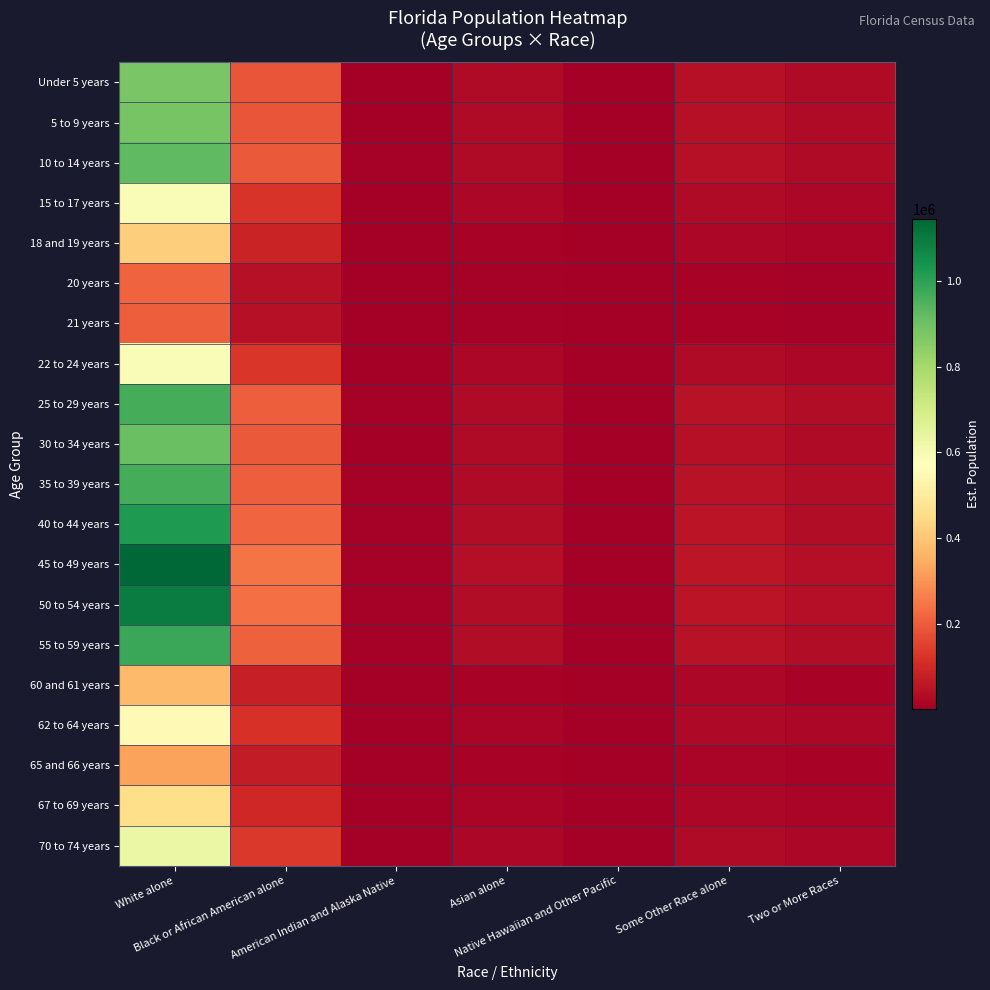

Reading right to left, extract all data points from this chart.

Under 5 years: Two or More Races=29376.1	Some Other Race alone=42340.9	Native Hawaiian and Other Pacific=763.7	Asian alone=28272.3	American Indian and Alaska Native=4441.9	Black or African American alone=186475.7	White alone=877045.7
5 to 9 years: Two or More Races=29560.7	Some Other Race alone=42607.1	Native Hawaiian and Other Pacific=768.5	Asian alone=28450.1	American Indian and Alaska Native=4469.9	Black or African American alone=187648.1	White alone=882559.6
10 to 14 years: Two or More Races=30945.2	Some Other Race alone=44602.5	Native Hawaiian and Other Pacific=804.5	Asian alone=29782.5	American Indian and Alaska Native=4679.2	Black or African American alone=196436.3	White alone=923892.8
15 to 17 years: Two or More Races=19633.6	Some Other Race alone=28298.7	Native Hawaiian and Other Pacific=510.4	Asian alone=18895.9	American Indian and Alaska Native=2968.8	Black or African American alone=124632.0	White alone=586177.8
18 and 19 years: Two or More Races=13980.5	Some Other Race alone=20150.7	Native Hawaiian and Other Pacific=363.5	Asian alone=13455.3	American Indian and Alaska Native=2114.0	Black or African American alone=88746.8	White alone=417400.3
20 years: Two or More Races=7060.9	Some Other Race alone=10177.1	Native Hawaiian and Other Pacific=183.6	Asian alone=6795.6	American Indian and Alaska Native=1067.7	Black or African American alone=44821.7	White alone=210808.4
21 years: Two or More Races=6802.9	Some Other Race alone=9805.3	Native Hawaiian and Other Pacific=176.9	Asian alone=6547.3	American Indian and Alaska Native=1028.7	Black or African American alone=43184.0	White alone=203105.8
22 to 24 years: Two or More Races=19760.7	Some Other Race alone=28481.9	Native Hawaiian and Other Pacific=513.7	Asian alone=19018.2	American Indian and Alaska Native=2988.0	Black or African American alone=125438.5	White alone=589971.1
25 to 29 years: Two or More Races=32269.1	Some Other Race alone=46510.7	Native Hawaiian and Other Pacific=838.9	Asian alone=31056.6	American Indian and Alaska Native=4879.4	Black or African American alone=204840.2	White alone=963418.9
30 to 34 years: Two or More Races=30383.4	Some Other Race alone=43792.8	Native Hawaiian and Other Pacific=789.9	Asian alone=29241.8	American Indian and Alaska Native=4594.3	Black or African American alone=192870.2	White alone=907120.8
35 to 39 years: Two or More Races=32248.3	Some Other Race alone=46480.7	Native Hawaiian and Other Pacific=838.4	Asian alone=31036.6	American Indian and Alaska Native=4876.2	Black or African American alone=204708.2	White alone=962798.0
40 to 44 years: Two or More Races=34282.0	Some Other Race alone=49412.0	Native Hawaiian and Other Pacific=891.3	Asian alone=32993.9	American Indian and Alaska Native=5183.8	Black or African American alone=217618.1	White alone=1023516.8
45 to 49 years: Two or More Races=38343.3	Some Other Race alone=55265.8	Native Hawaiian and Other Pacific=996.8	Asian alone=36902.7	American Indian and Alaska Native=5797.9	Black or African American alone=243398.9	White alone=1144770.6
50 to 54 years: Two or More Races=36676.5	Some Other Race alone=52863.3	Native Hawaiian and Other Pacific=953.5	Asian alone=35298.5	American Indian and Alaska Native=5545.8	Black or African American alone=232818.2	White alone=1095006.8
55 to 59 years: Two or More Races=32903.7	Some Other Race alone=47425.4	Native Hawaiian and Other Pacific=855.4	Asian alone=31667.4	American Indian and Alaska Native=4975.3	Black or African American alone=208868.7	White alone=982365.7
60 and 61 years: Two or More Races=12553.5	Some Other Race alone=18093.9	Native Hawaiian and Other Pacific=326.4	Asian alone=12081.9	American Indian and Alaska Native=1898.2	Black or African American alone=79688.3	White alone=374795.8
62 to 64 years: Two or More Races=18512.1	Some Other Race alone=26682.3	Native Hawaiian and Other Pacific=481.3	Asian alone=17816.6	American Indian and Alaska Native=2799.2	Black or African American alone=117512.7	White alone=552694.2
65 and 66 years: Two or More Races=10888.8	Some Other Race alone=15694.5	Native Hawaiian and Other Pacific=283.1	Asian alone=10479.7	American Indian and Alaska Native=1646.5	Black or African American alone=69121.0	White alone=325095.0
67 to 69 years: Two or More Races=15360.2	Some Other Race alone=22139.2	Native Hawaiian and Other Pacific=399.3	Asian alone=14783.1	American Indian and Alaska Native=2322.6	Black or African American alone=97504.6	White alone=458590.6
70 to 74 years: Two or More Races=21035.4	Some Other Race alone=30319.1	Native Hawaiian and Other Pacific=546.9	Asian alone=20245.0	American Indian and Alaska Native=3180.7	Black or African American alone=133529.9	White alone=628027.4